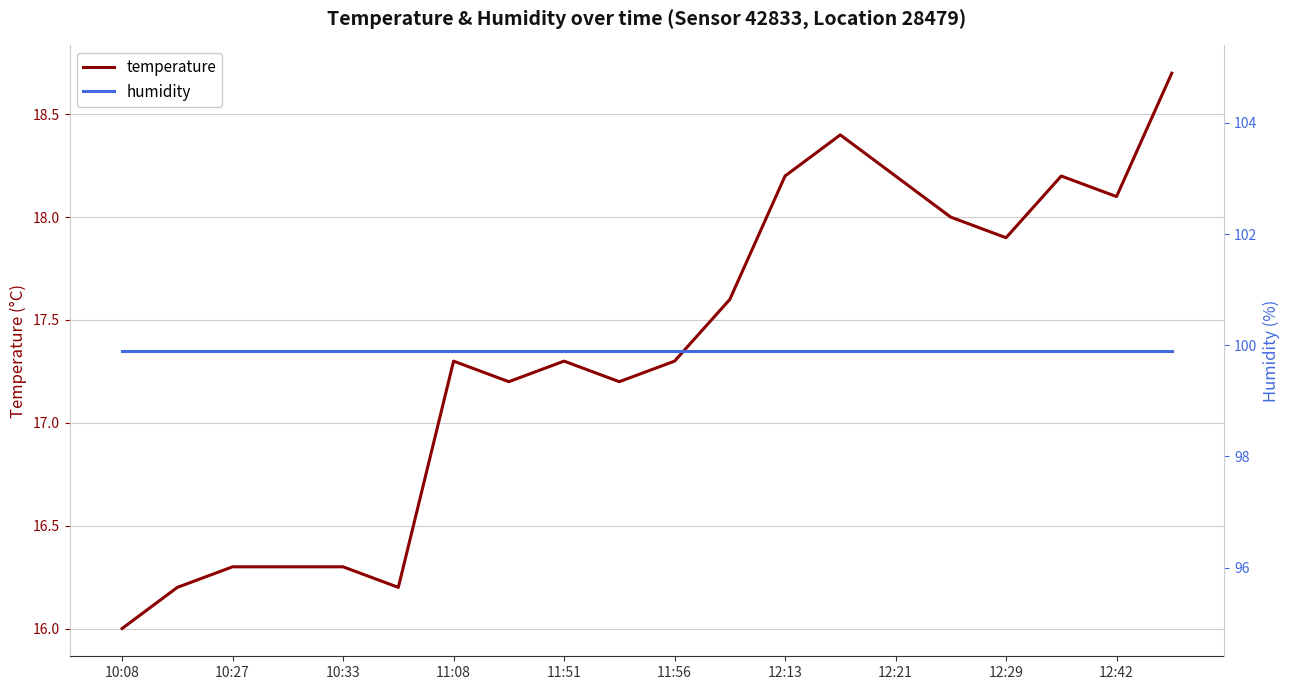

What is the average value of the humidity series?

99.9